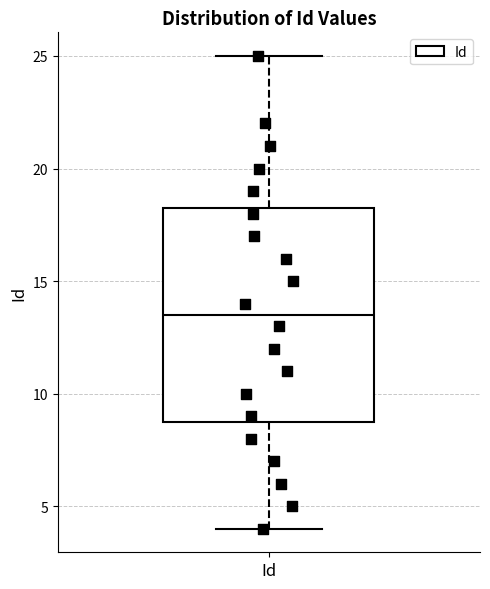

Transcribe this box plot: give where the median line is, the range the box spans, and where the two whiskers end, as read against the y-axis. The values are not printed on the chart, so give them approximately, as read against the axis.

median 13.5, box 9.0 to 18.5, whiskers 4.0 to 25.0